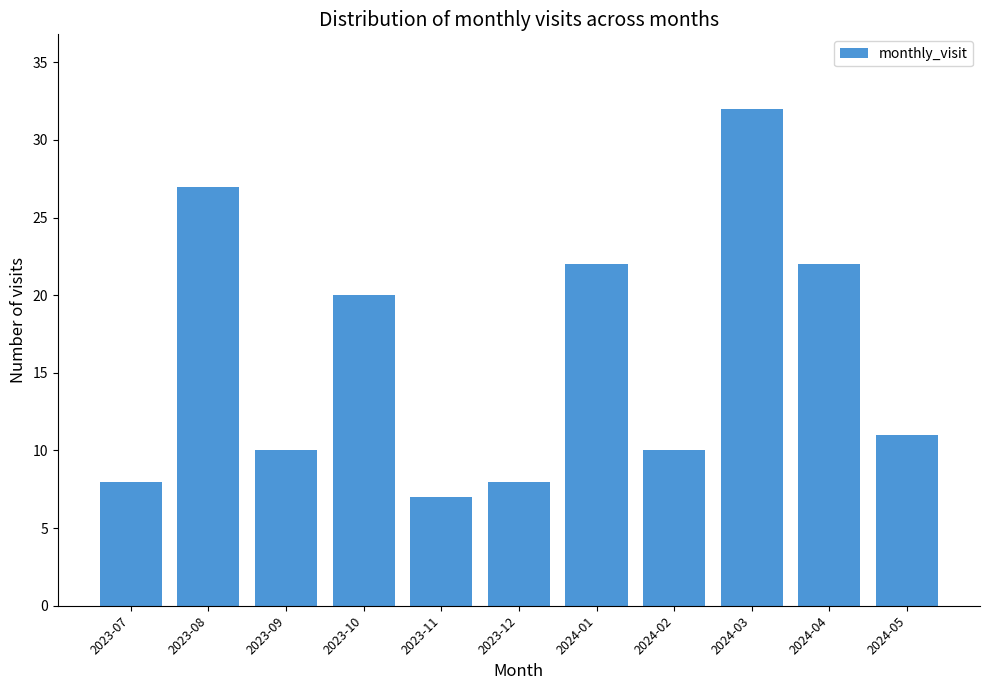

At which label is the value closest to 19?

2023-10